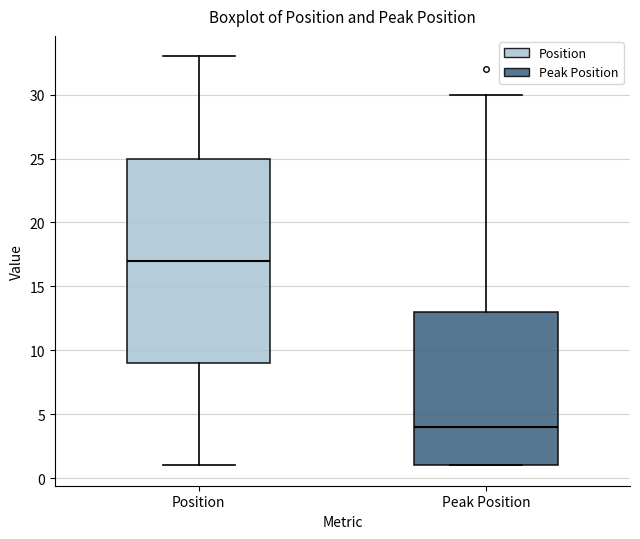

Which box's median line is the highest?

Position